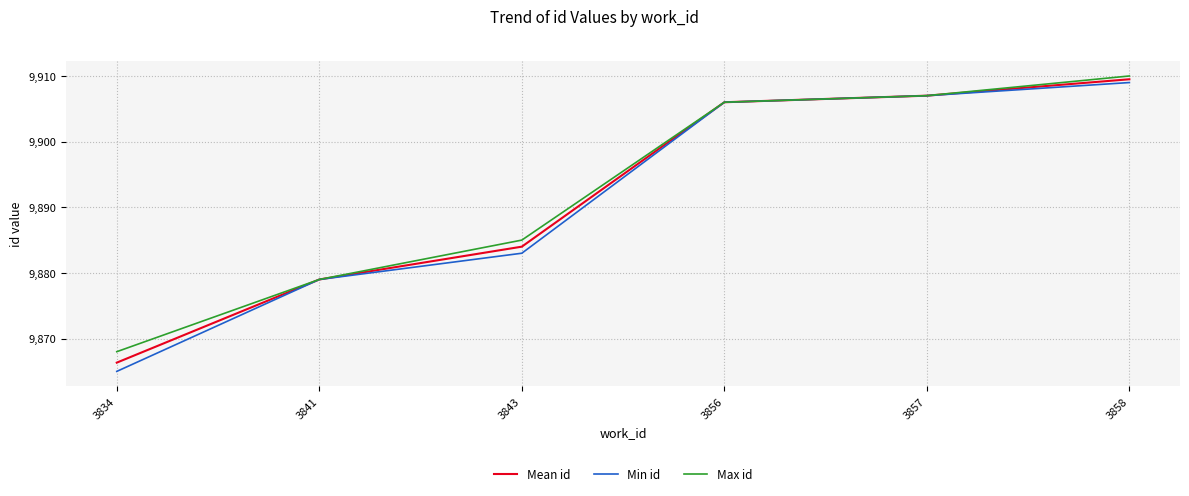

Reading left to right, list all the values displayed in this chart.

Mean id: 9866.3	9879.0	9884.0	9906.0	9907.0	9909.5
Min id: 9865.0	9879.0	9883.0	9906.0	9907.0	9909.0
Max id: 9868.0	9879.0	9885.0	9906.0	9907.0	9910.0